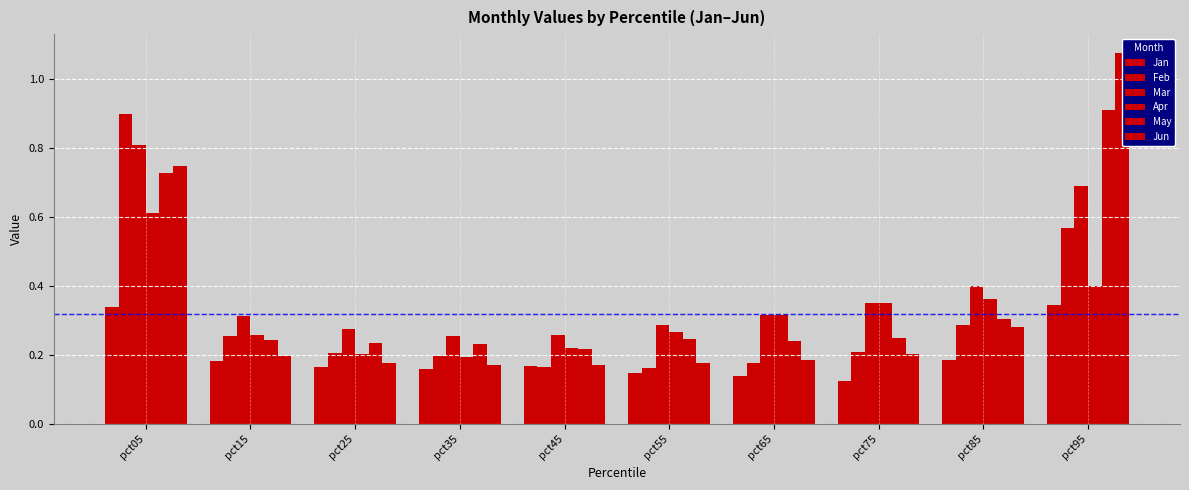

What value does the Apr series have at pct75?

0.3